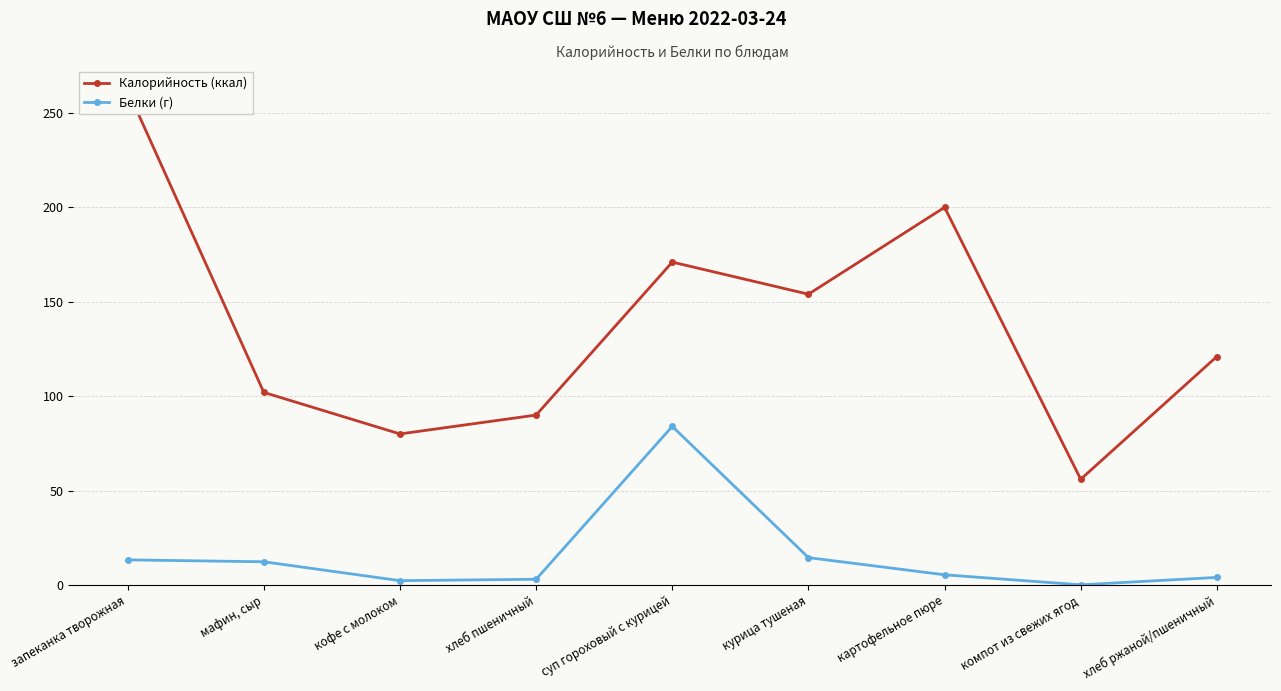

True or false: Белки (г) has more than 0 points higher than both neighbors.

True